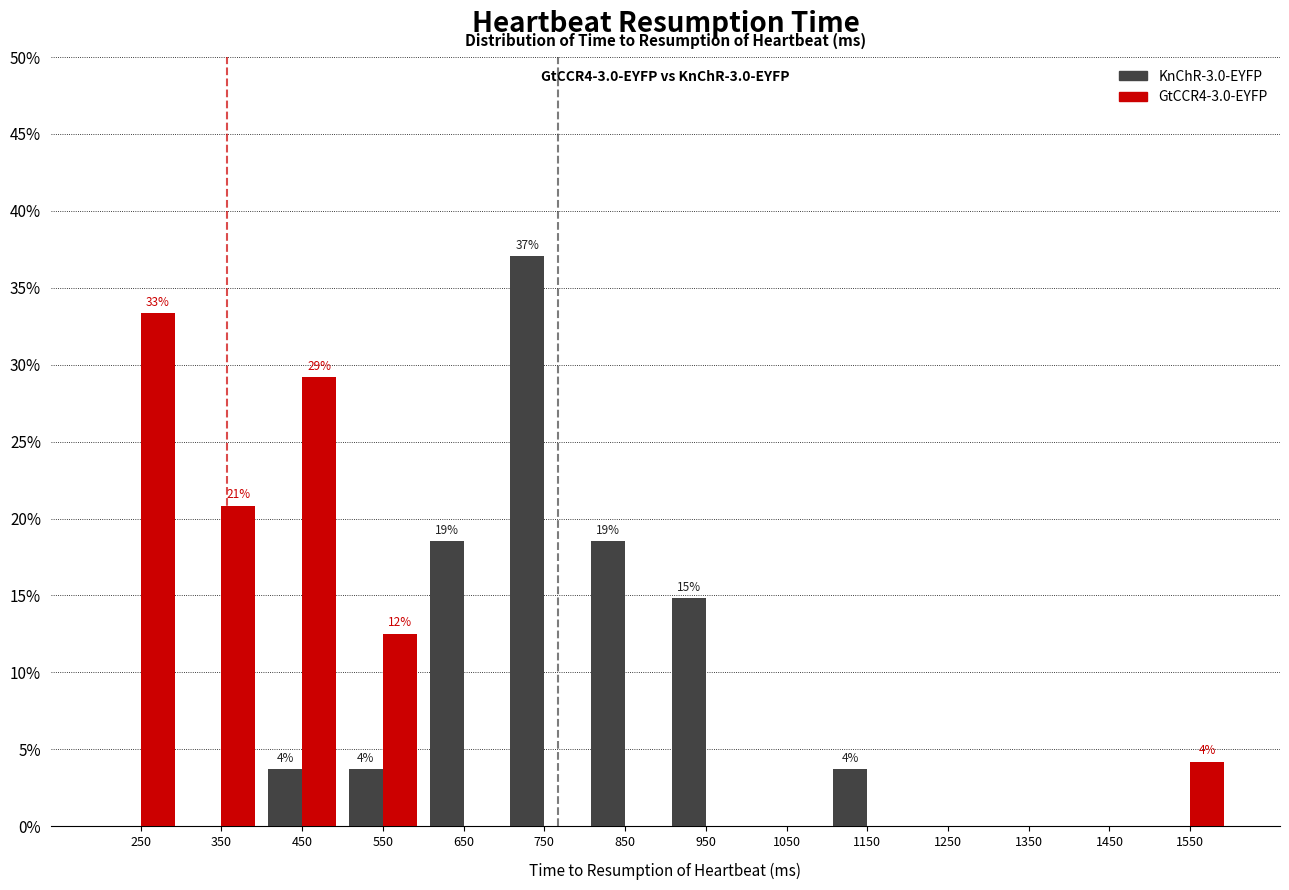

In the GtCCR4-3.0-EYFP series, which range on the x-axis has the tallest bar?

200 to 300